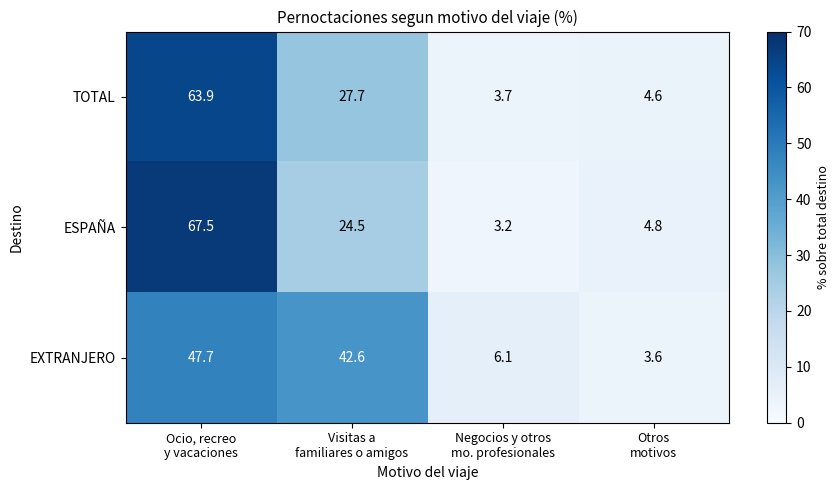

Reading left to right, what are all the values shown in this chart?

TOTAL: 63.9	27.7	3.7	4.6
ESPAÑA: 67.5	24.5	3.2	4.8
EXTRANJERO: 47.7	42.6	6.1	3.6